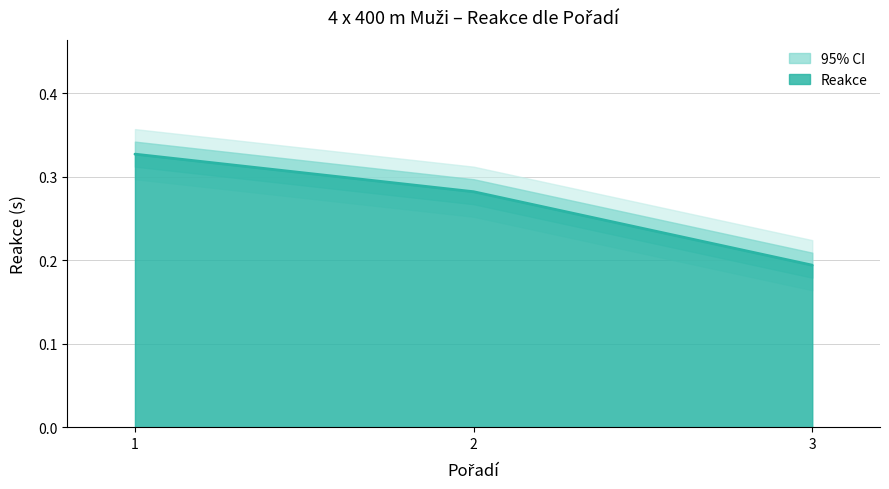

What is the greatest value displayed?

0.3